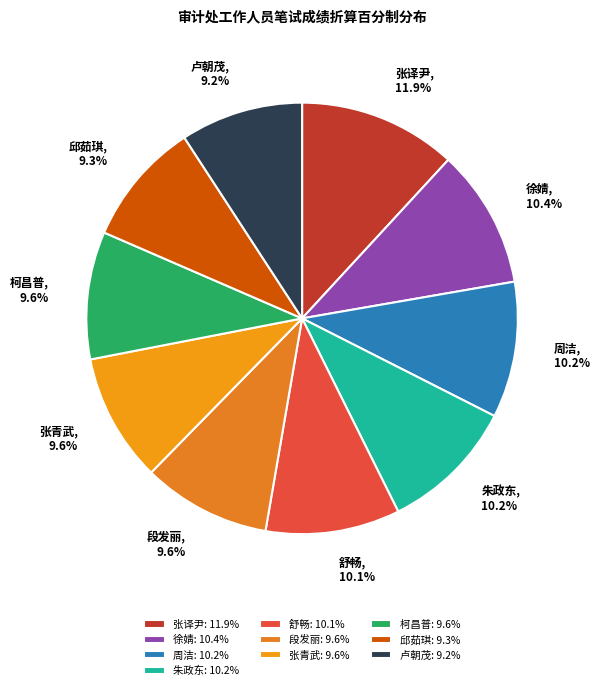

Does 柯昌普 represent more than half of the total?

No